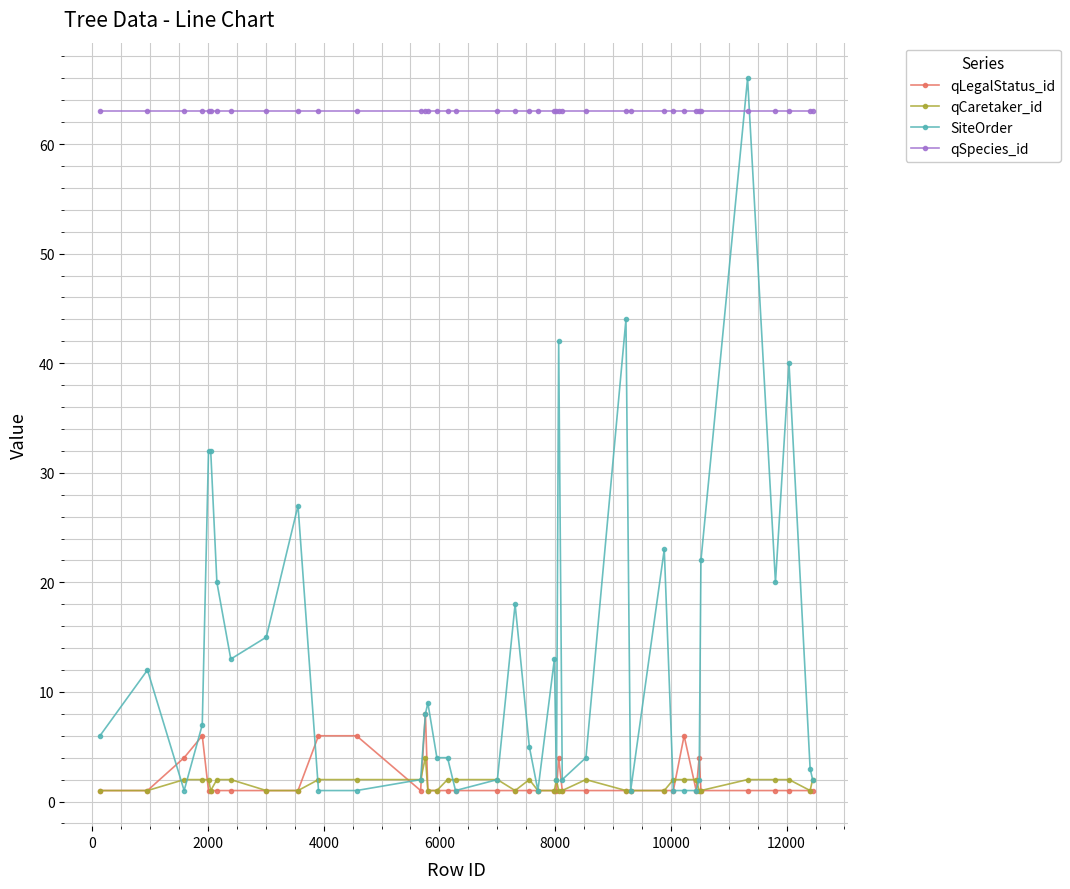

What is the sum of all qCaretaker_id values?

64